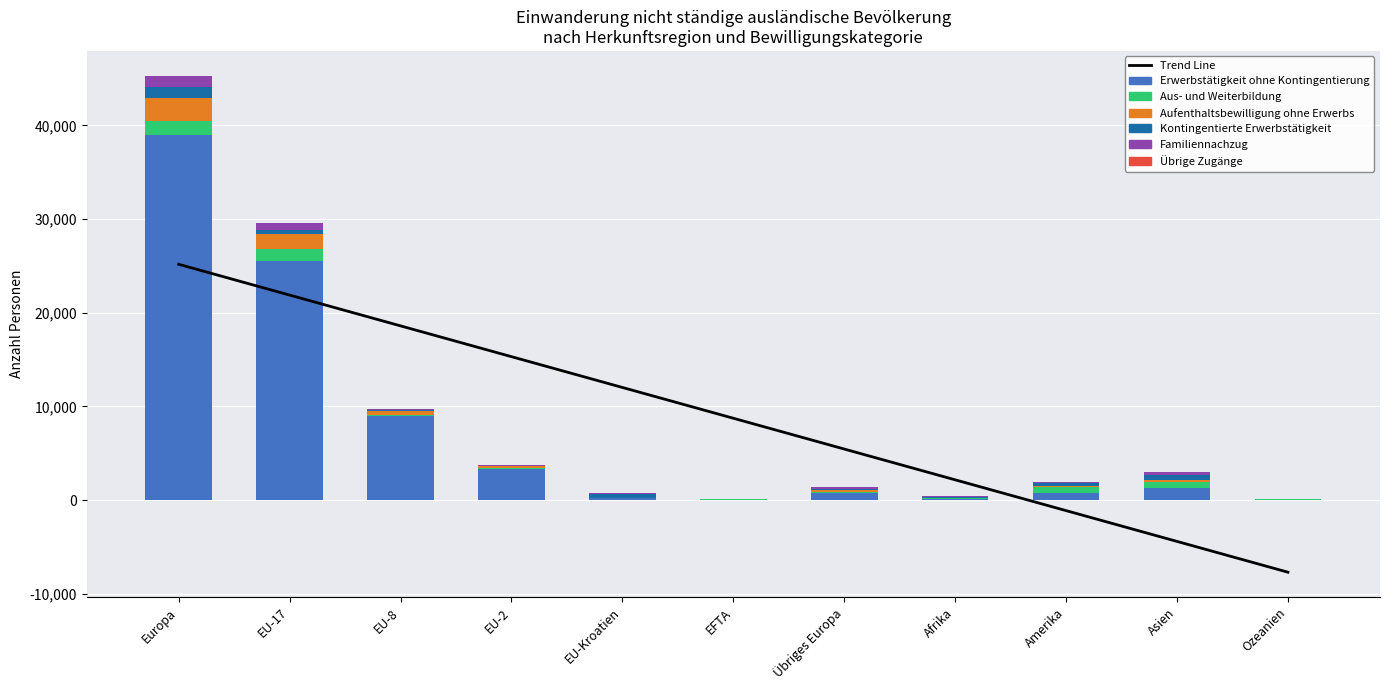

How many values in the Familiennachzug series exceed 120?

5